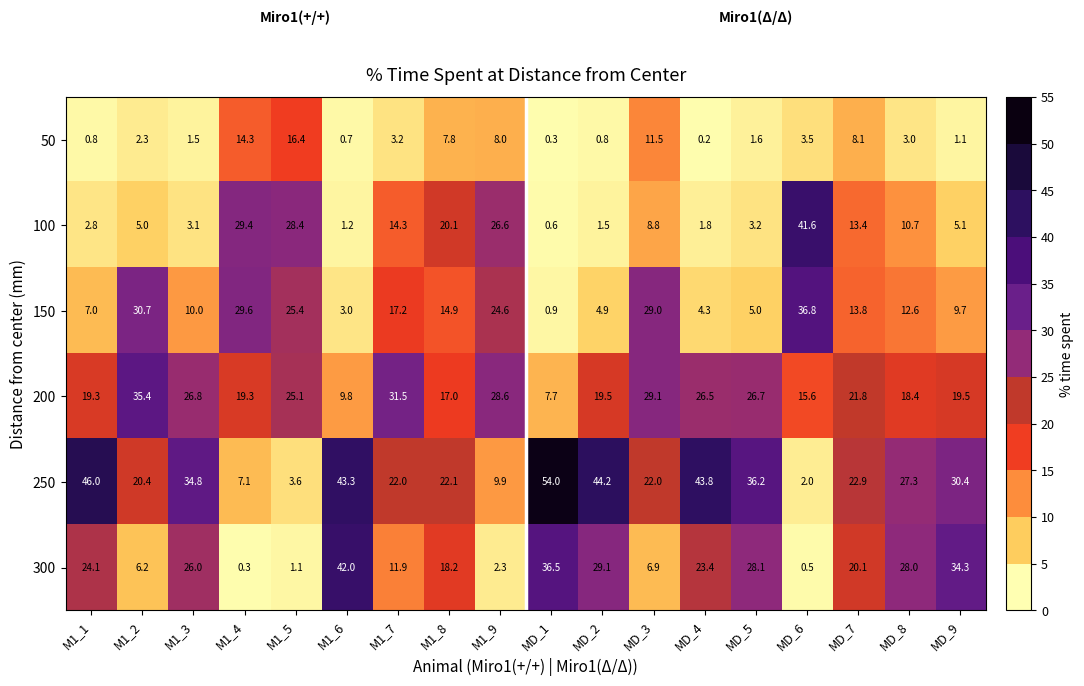

Rank the series at M1_1 from lowest to highest value.

50, 100, 150, 200, 300, 250